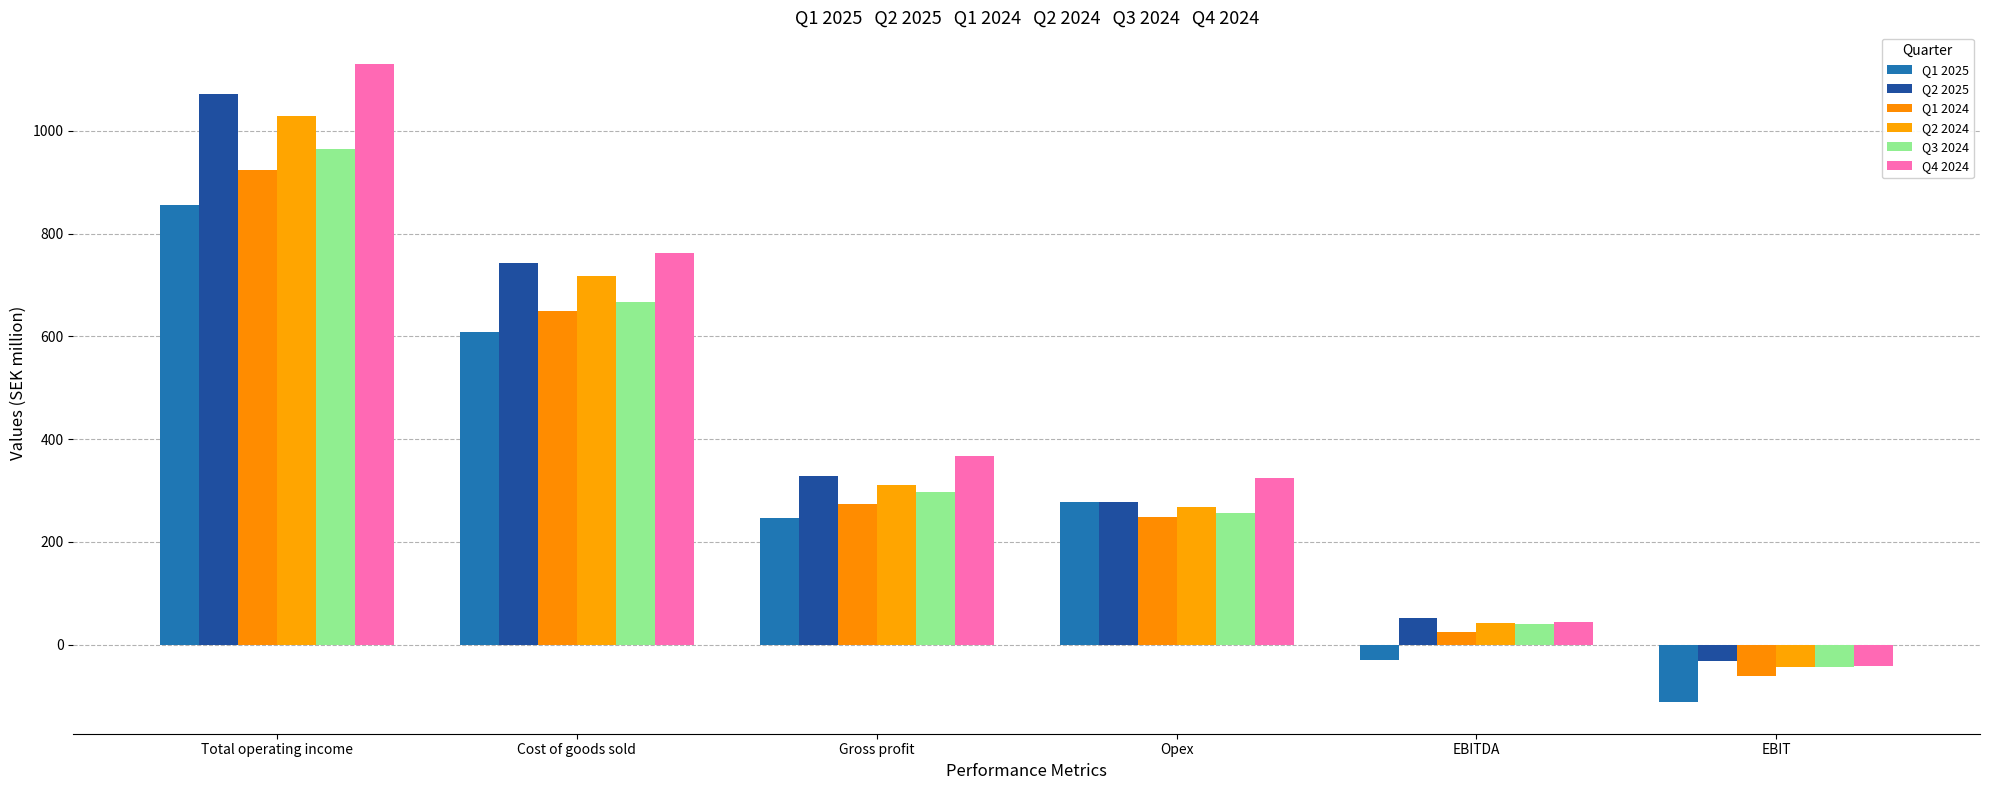

Where is Q4 2024 nearest to the value 544?

Gross profit